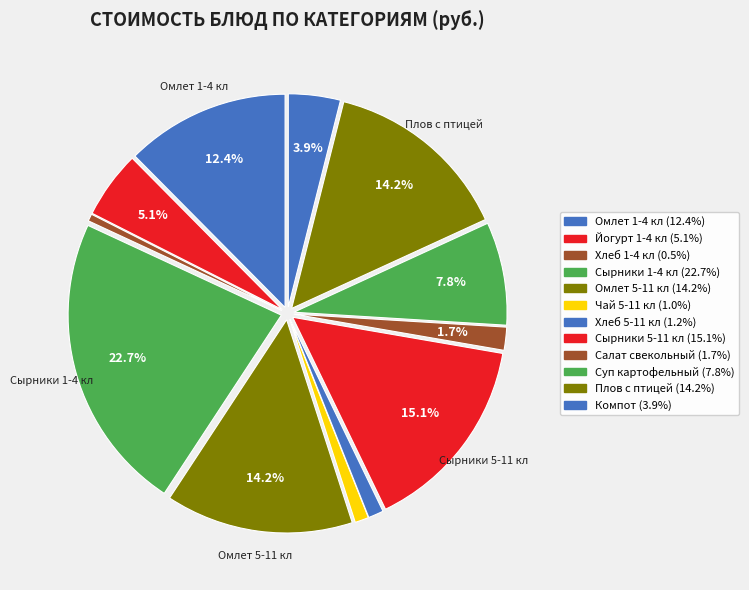

Does any single category account for the majority?

No